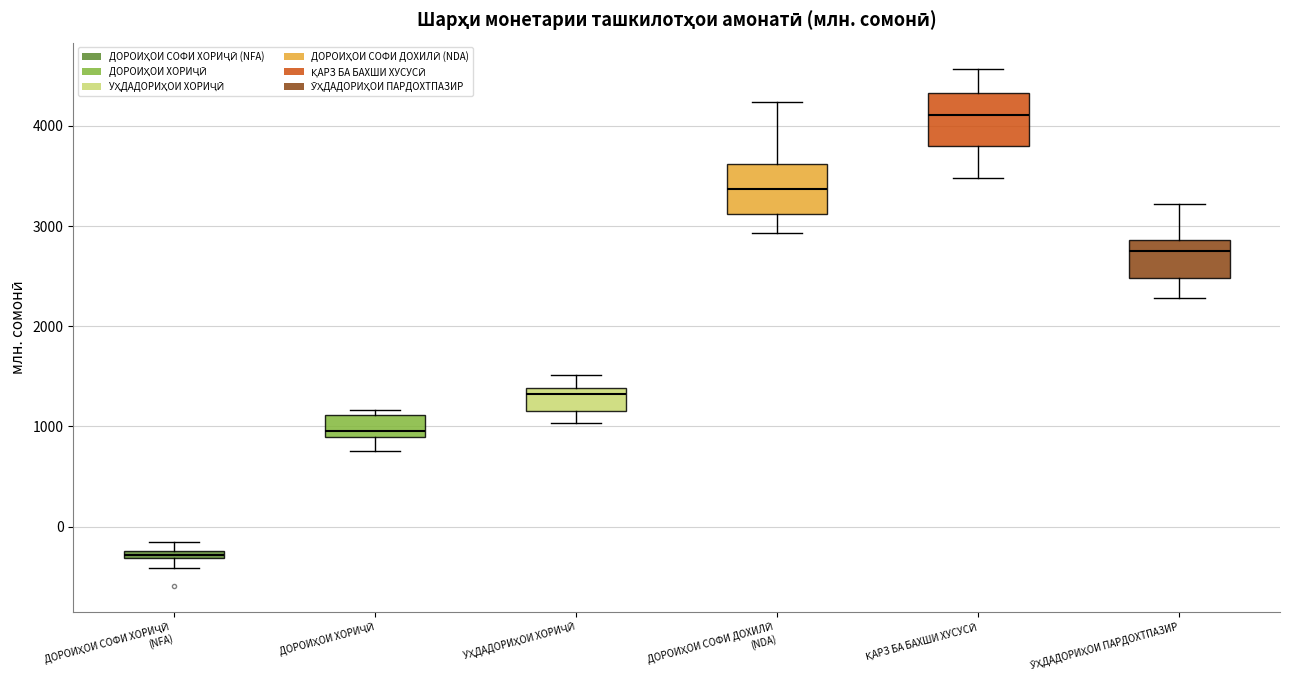

Where does the lower whisker of the box for ДОРОИҲОИ СОФИ ДОХИЛӢ (NDA) end on the y-axis? The values are not printed on the chart, so give them approximately, as read against the axis.

2900